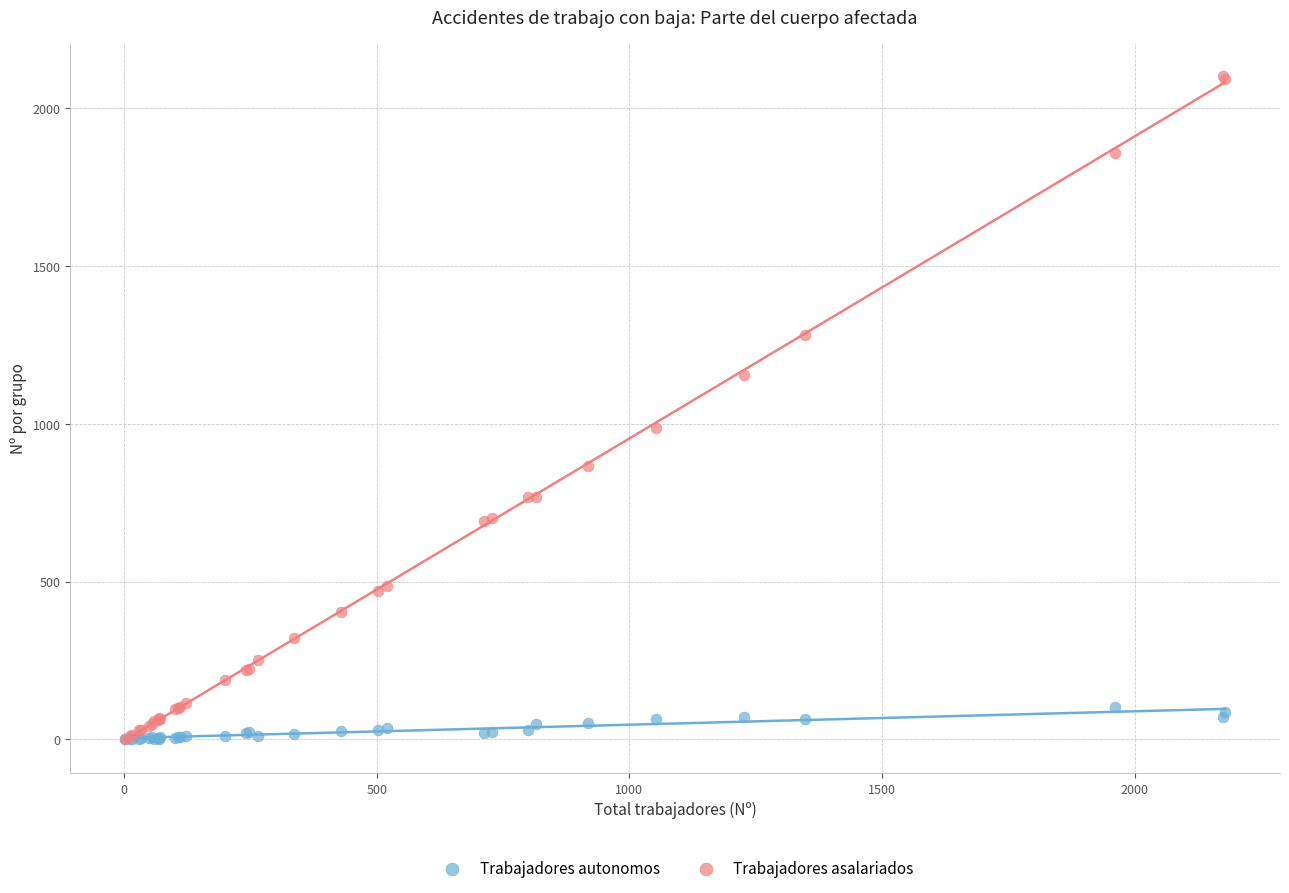

What are all the series names shown in the legend?

Trabajadores autonomos, Trabajadores asalariados